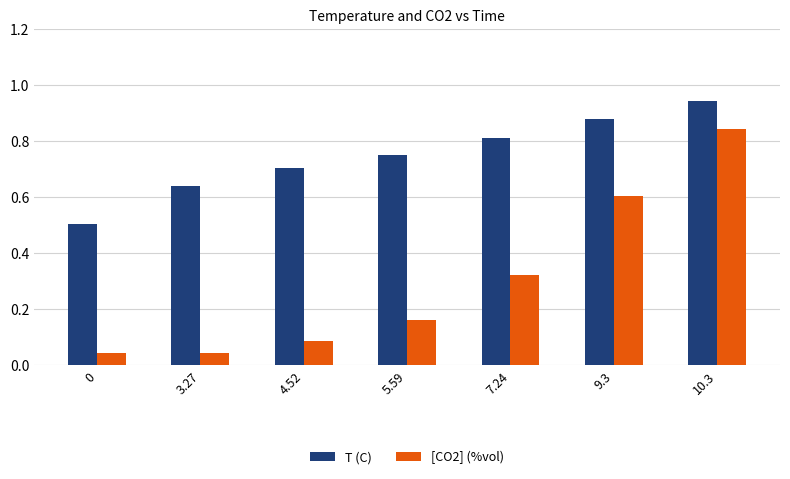

Which series has the widest spread of values?

[CO2] (%vol)